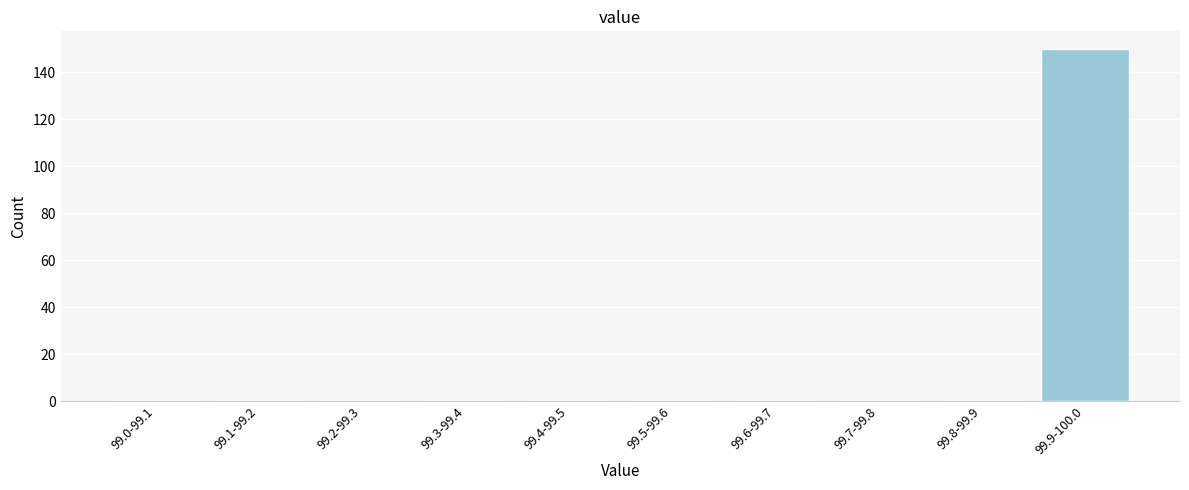

Reading left to right, what are all the values shown in this chart?

99.0-99.1=0	99.1-99.2=0	99.2-99.3=0	99.3-99.4=0	99.4-99.5=0	99.5-99.6=0	99.6-99.7=0	99.7-99.8=0	99.8-99.9=0	99.9-100.0=150